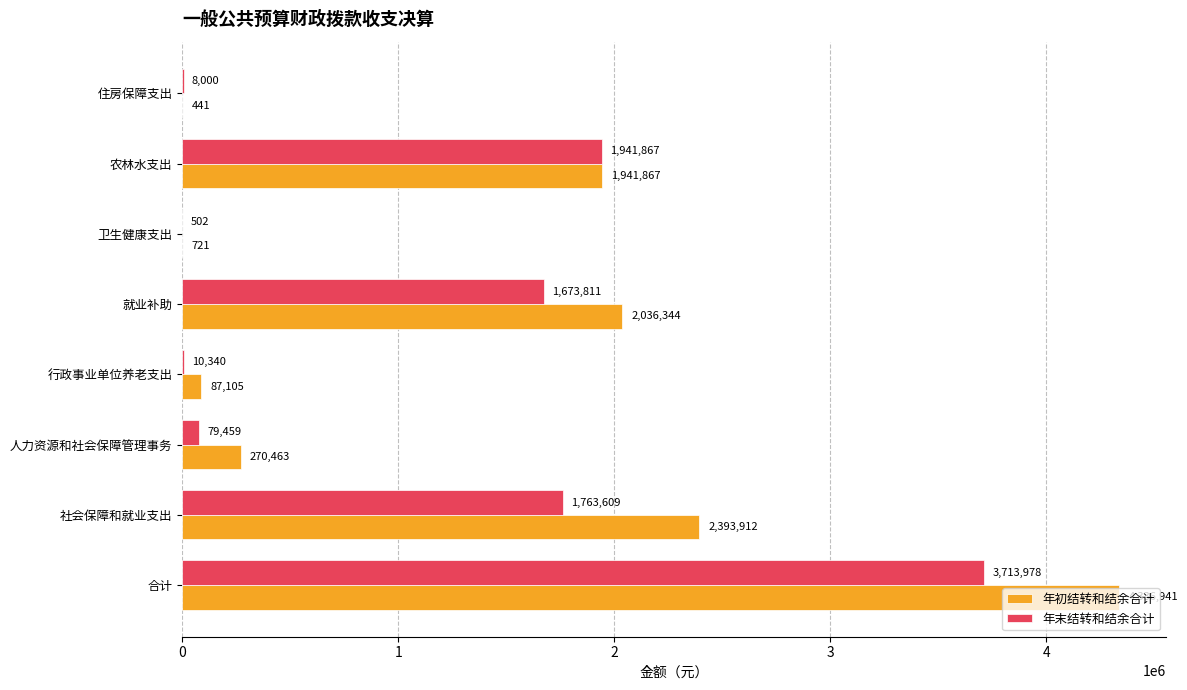

Is it true that 年初结转和结余合计 equals 270462.7 at 人力资源和社会保障管理事务?

True